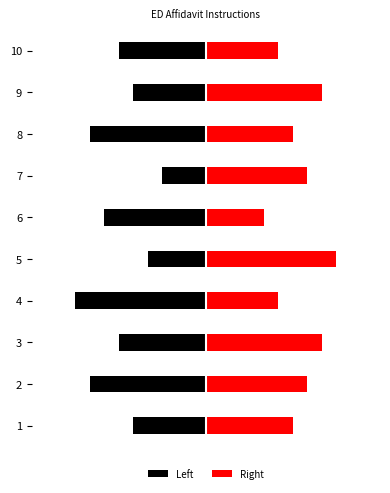

What is the total value across all series at 6?

-3